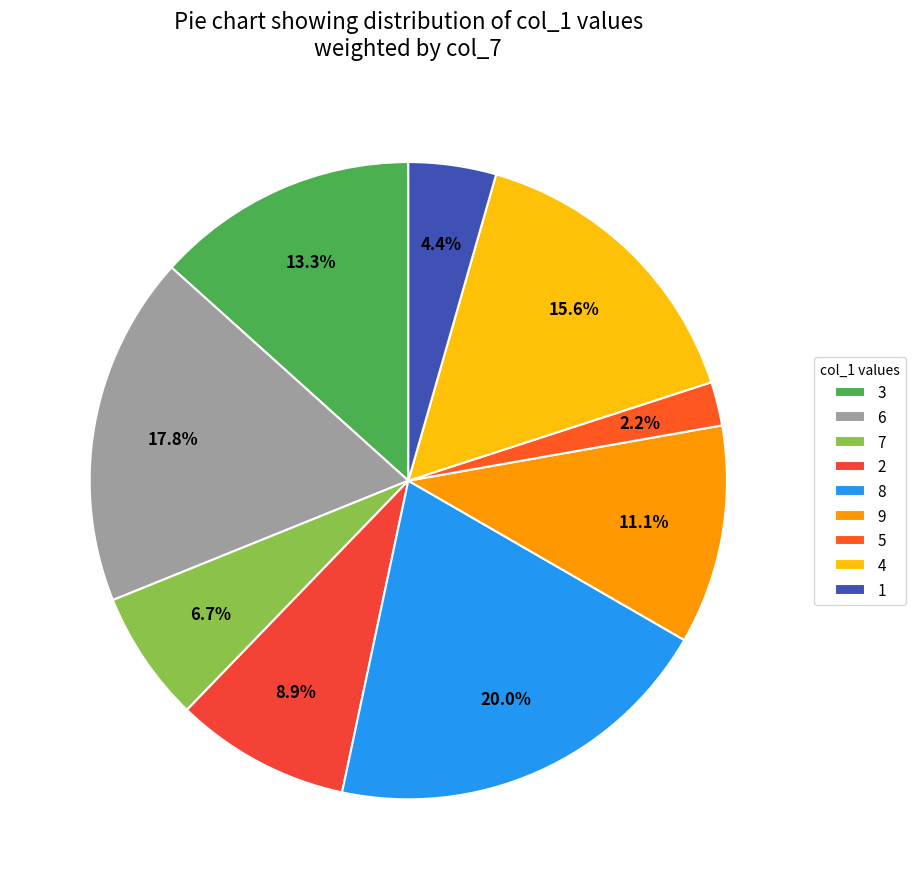

Is 6 the majority of the pie?

No